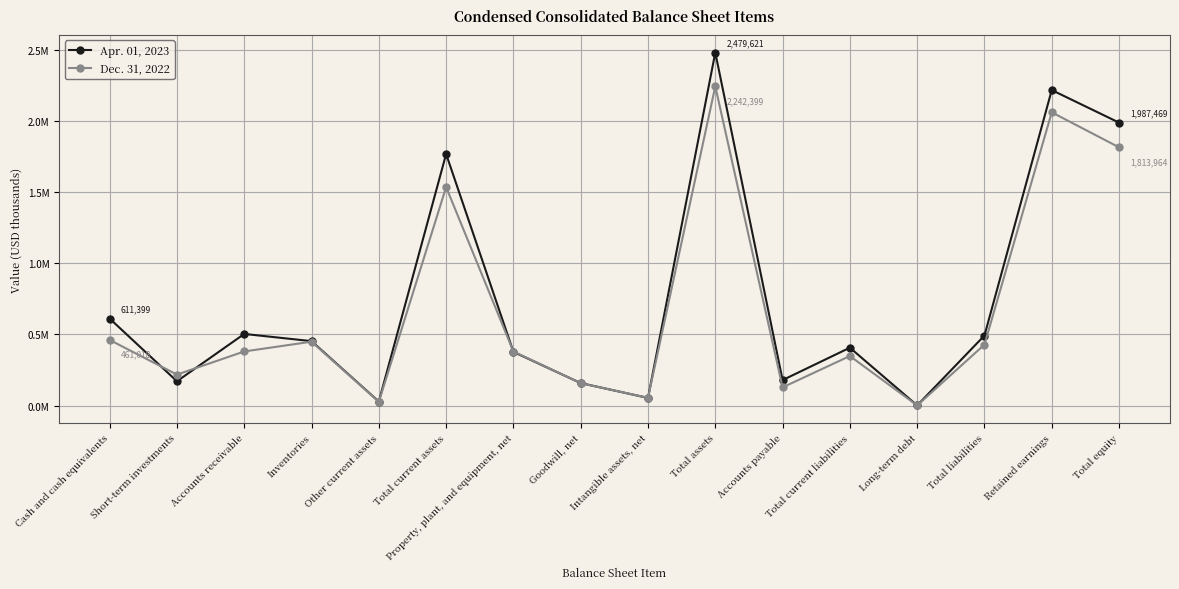

What is the sum of all Dec. 31, 2022 values?

10683736